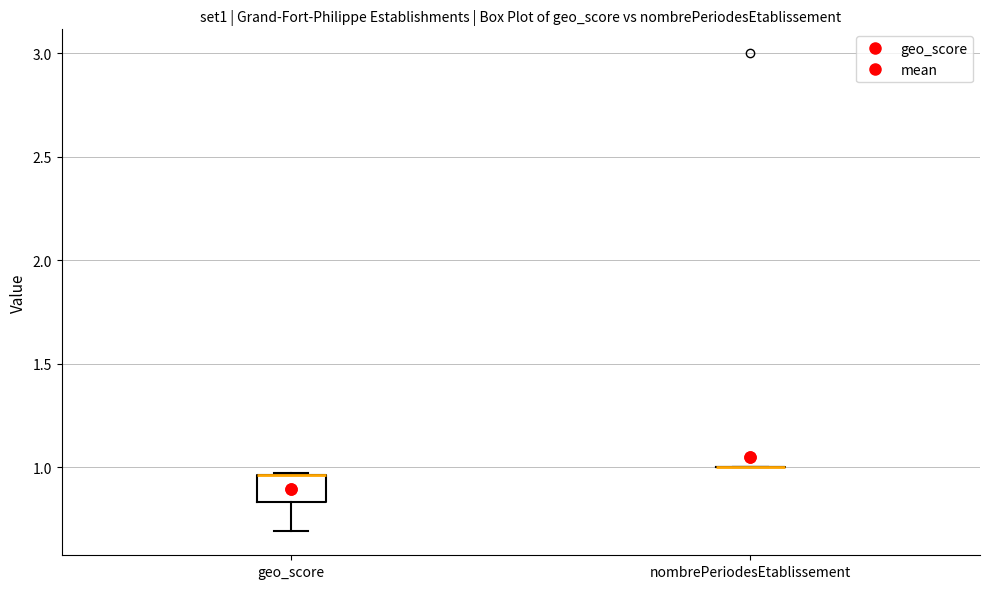

Reading left to right, read every box against the y-axis: the position of its median line, the range the box covers, and the ends of its whiskers. The values are not printed on the chart, so give them approximately, as read against the axis.

geo_score: median 0.95 (drawn on the box's upper edge), box 0.85 to 0.95, whiskers 0.70 to 0.95
nombrePeriodesEtablissement: box collapsed to a line at 1.00, whiskers 1.00 to 1.00